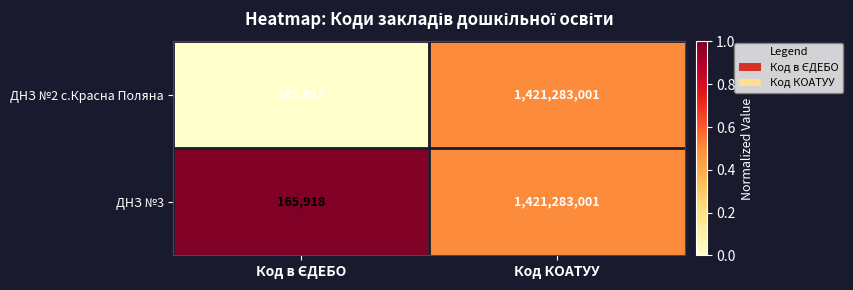

Rank the series by their average value, from highest to lowest.

ДНЗ №3, ДНЗ №2 с.Красна Поляна